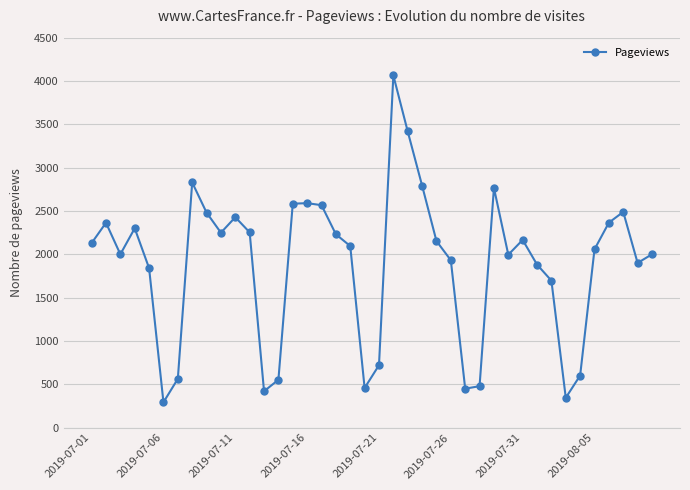

What is the value of the 2nd point from the left?

2364